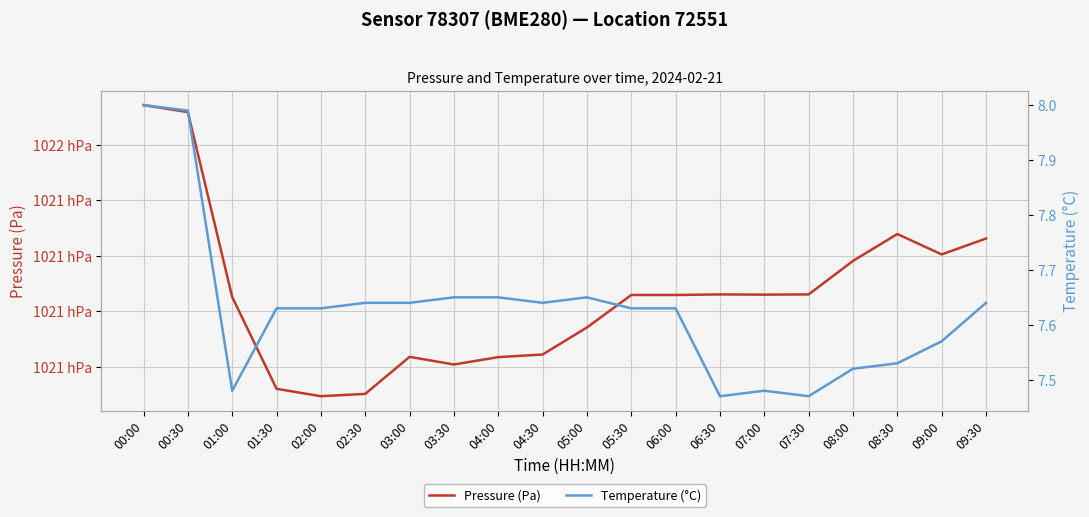

Rank the series by their average value, from lowest to highest.

Temperature (°C), Pressure (Pa)